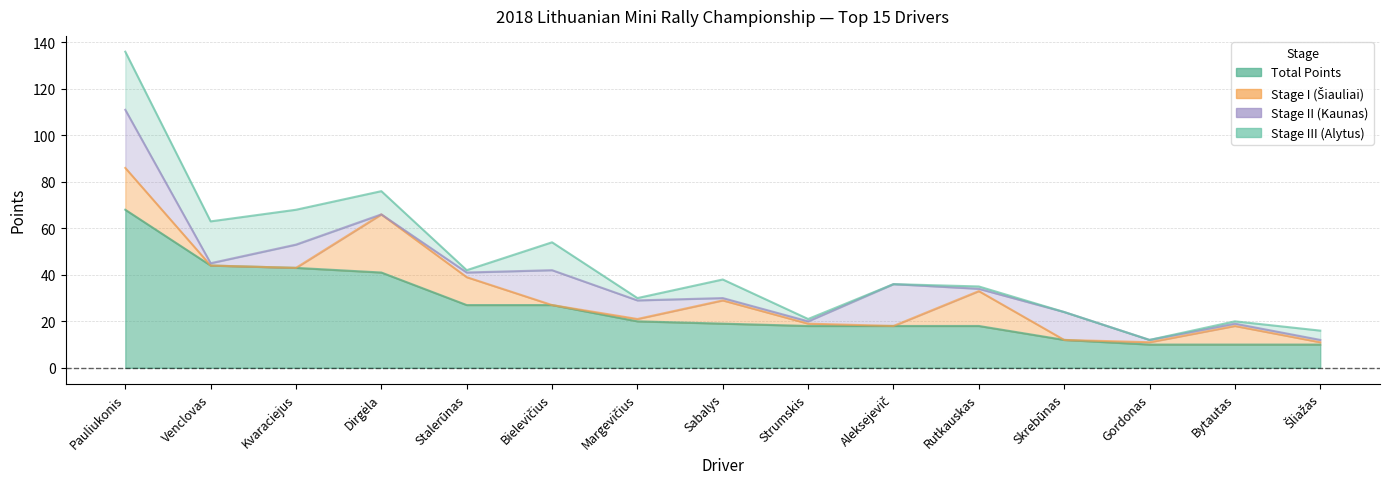

At how many categories does at least one series exceed 22?

6